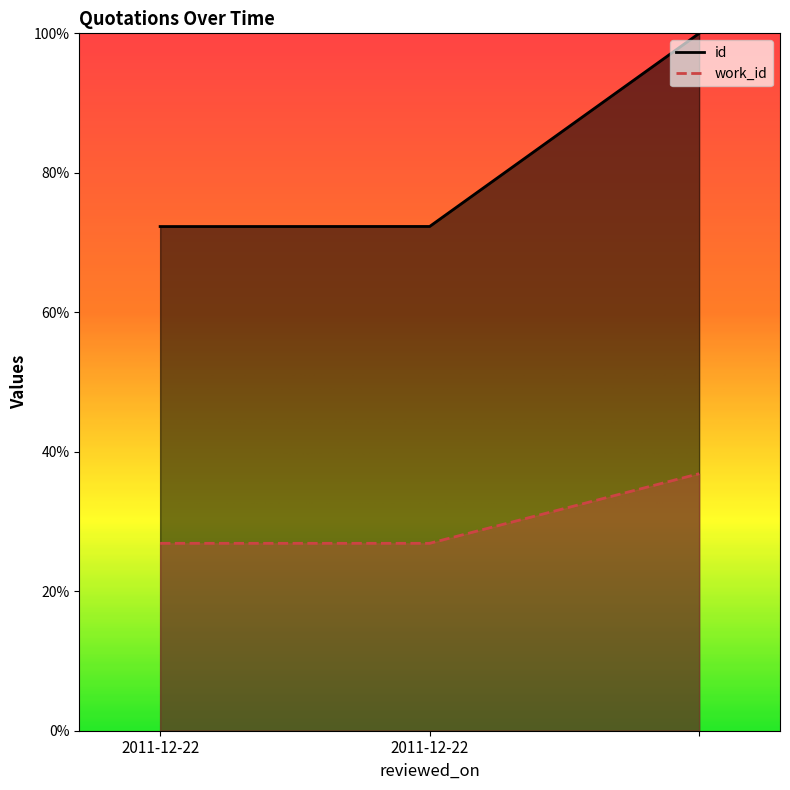

Rank the series at  from lowest to highest value.

work_id, id